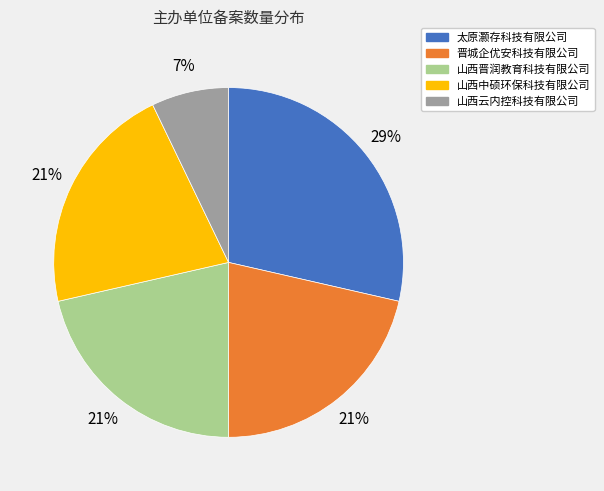

What is the ratio of the value at 山西晋润教育科技有限公司 to the value at 山西中硕环保科技有限公司?

1.0